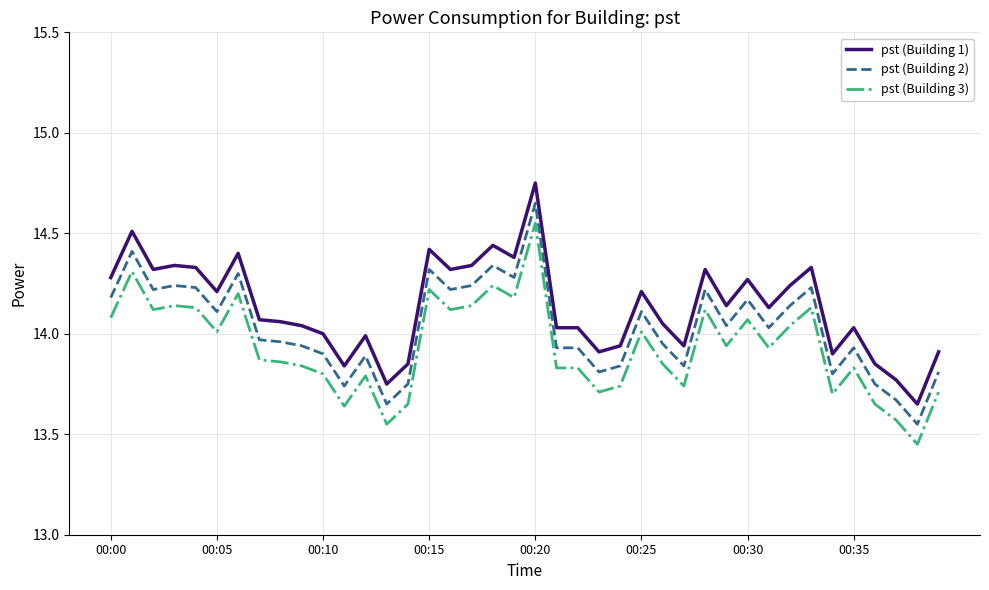

True or false: pst (Building 1) and pst (Building 3) intersect in this chart.

False